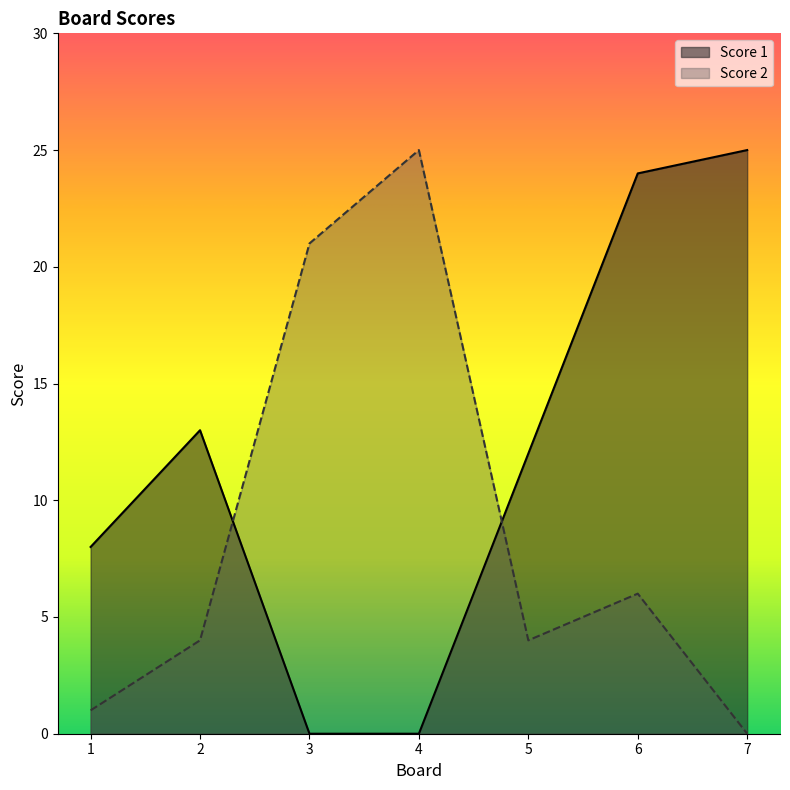

What is the total value across all series at 1?

9